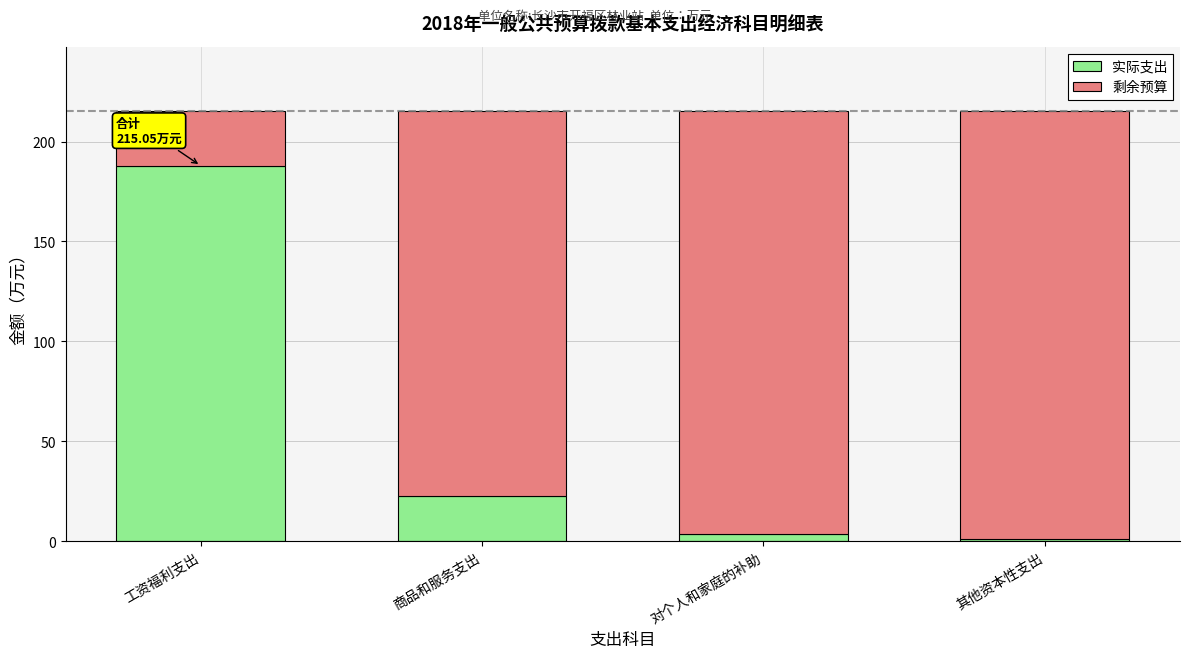

What is the total value across all series at 商品和服务支出?

215.1